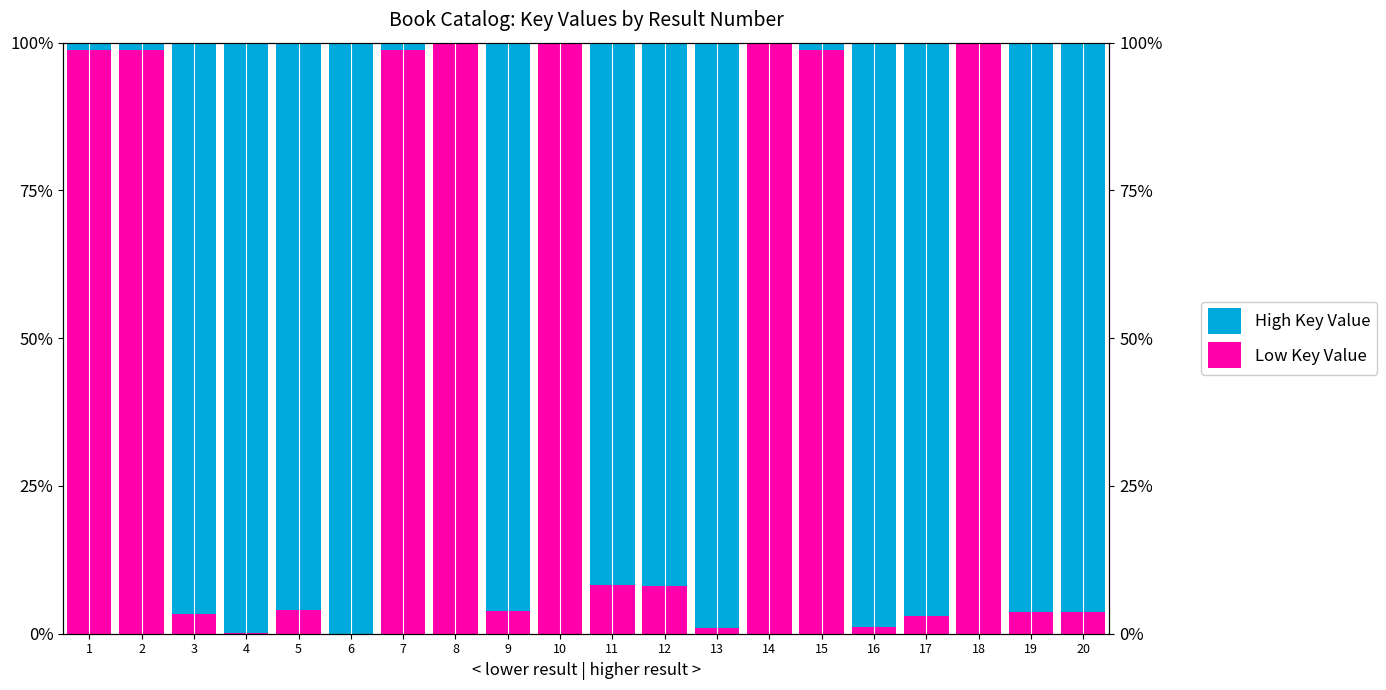

Which has a higher value, 4 or 1?

4